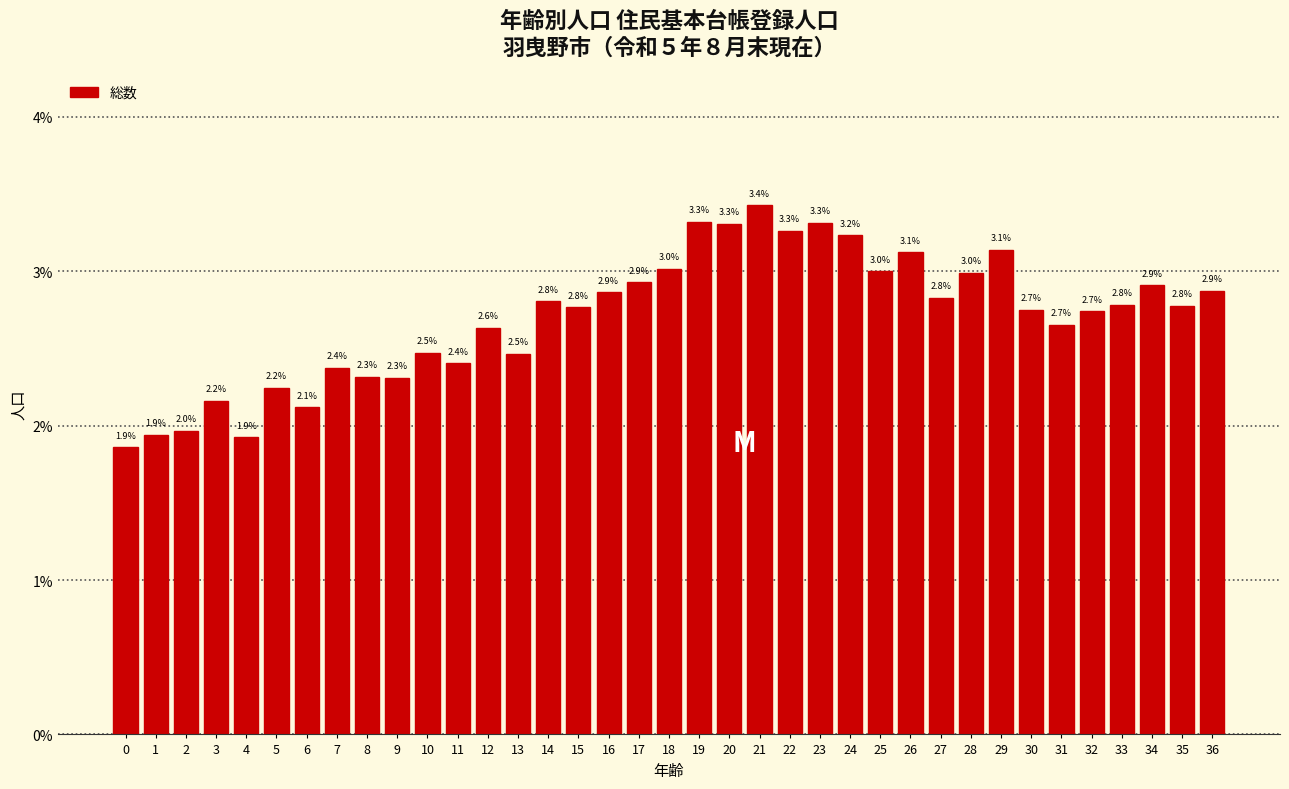

Reading left to right, extract all data points from this chart.

0=1.9	1=1.9	2=2.0	3=2.2	4=1.9	5=2.2	6=2.1	7=2.4	8=2.3	9=2.3	10=2.5	11=2.4	12=2.6	13=2.5	14=2.8	15=2.8	16=2.9	17=2.9	18=3.0	19=3.3	20=3.3	21=3.4	22=3.3	23=3.3	24=3.2	25=3.0	26=3.1	27=2.8	28=3.0	29=3.1	30=2.7	31=2.7	32=2.7	33=2.8	34=2.9	35=2.8	36=2.9